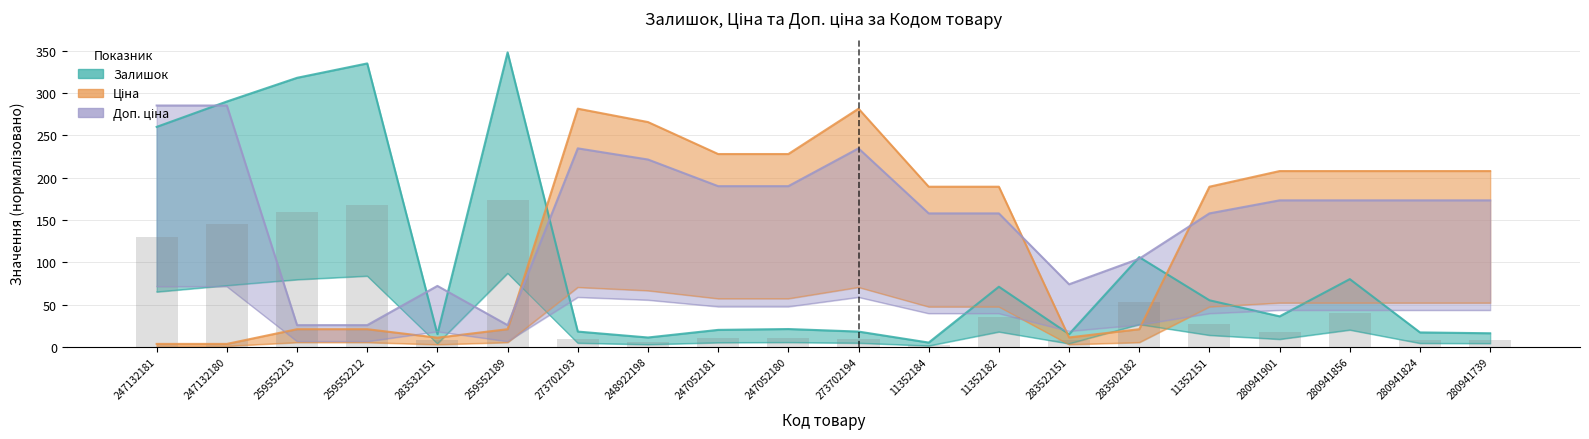

What are all the series names shown in the legend?

Залишок, Ціна, Доп. ціна